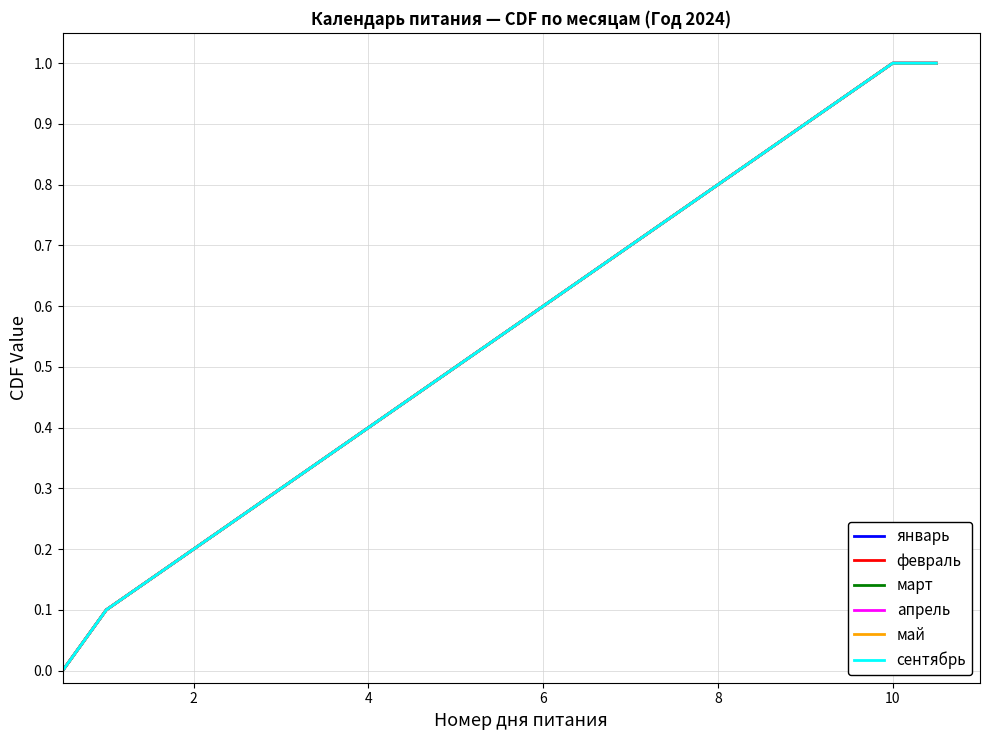

True or false: январь has more than 1 points higher than both neighbors.

False